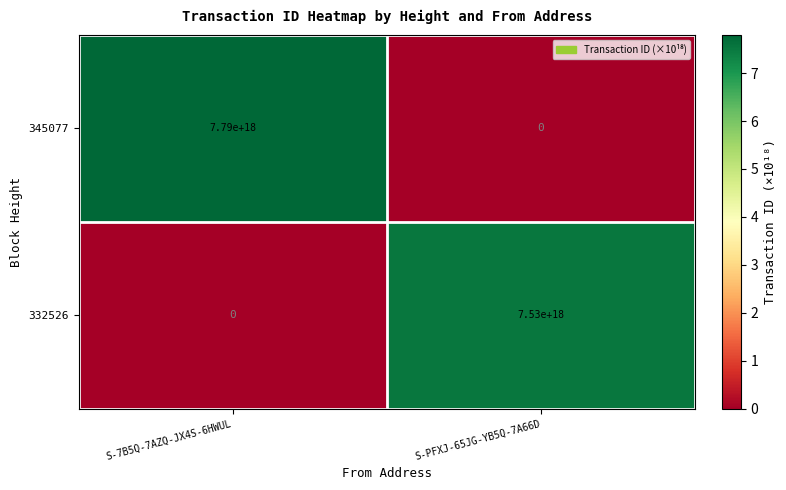

Which series changed the most between S-7B5Q-7AZQ-JX4S-6HWUL and S-PFXJ-65JG-YB5Q-7A66D?

345077